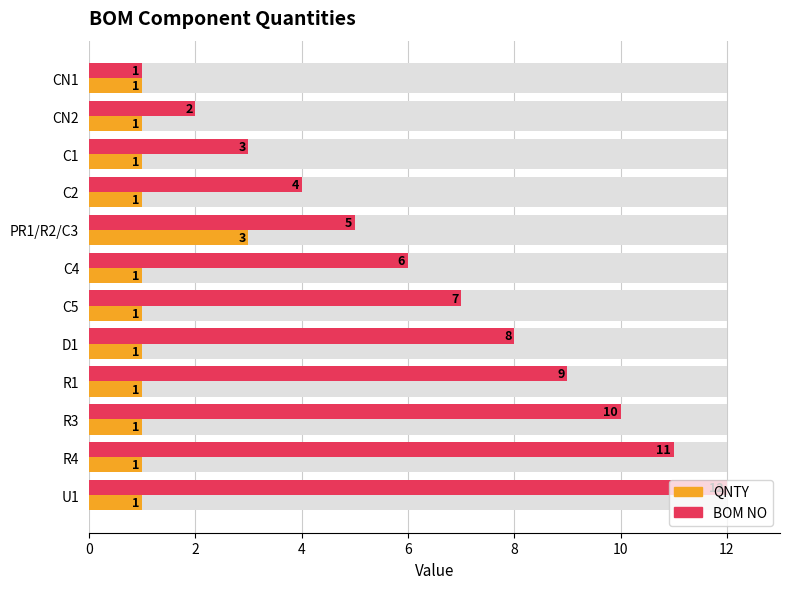

What is the label of the 11th bar from the right?

2